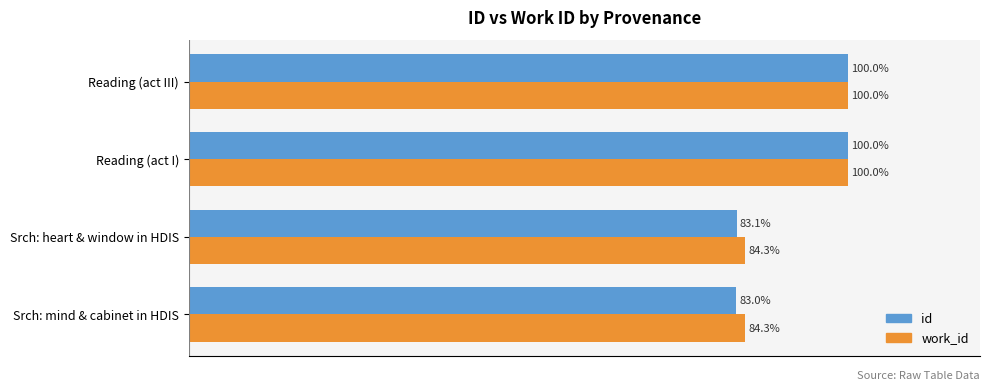

At which label does id reach its minimum?

Srch: mind & cabinet in HDIS